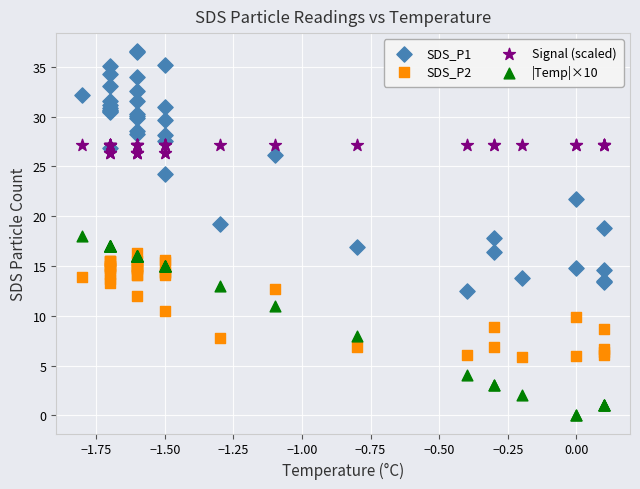

What are all the series names shown in the legend?

SDS_P1, SDS_P2, Signal (scaled), |Temp|×10